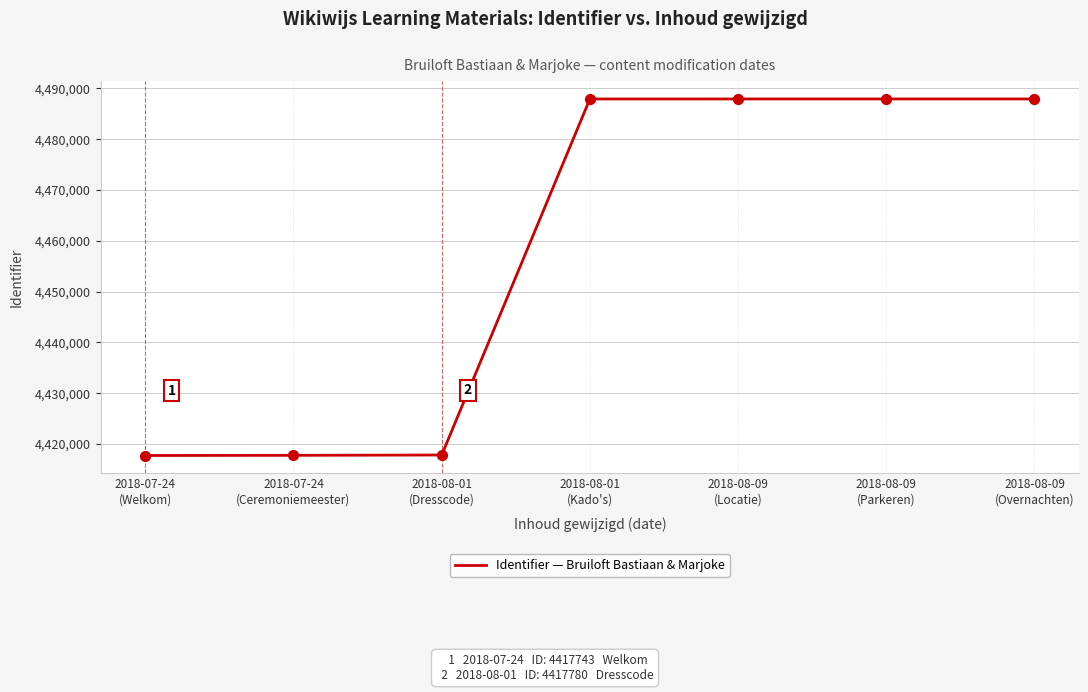

What is the change in value from 2018-08-09
(Locatie) to 2018-08-09
(Parkeren)?

+1